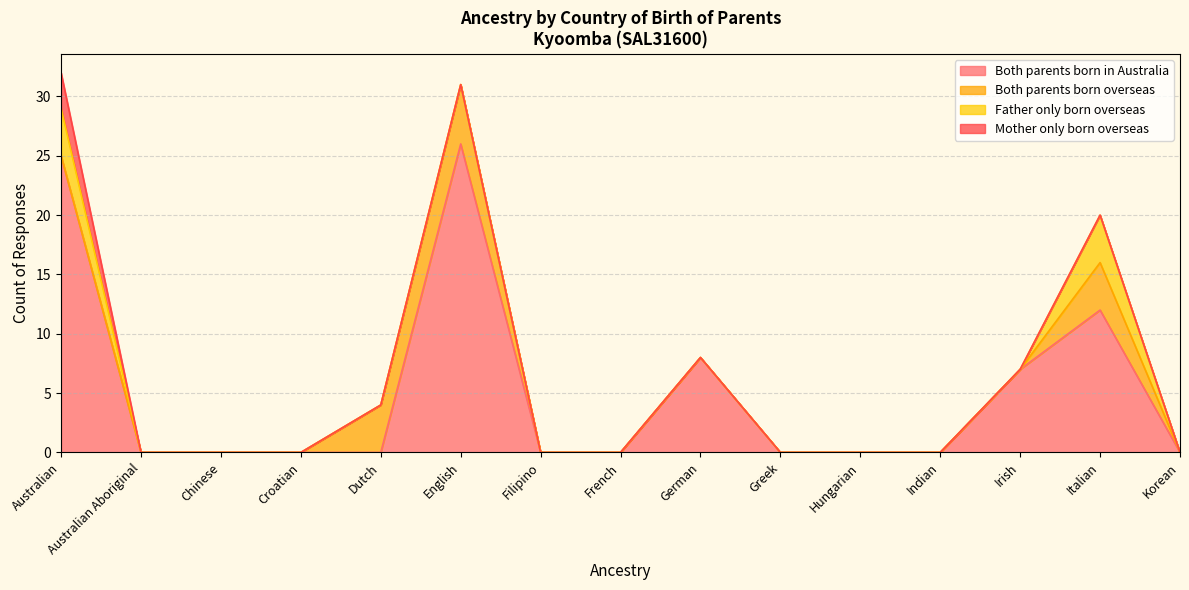

At which category is the sum across all series the highest?

Australian